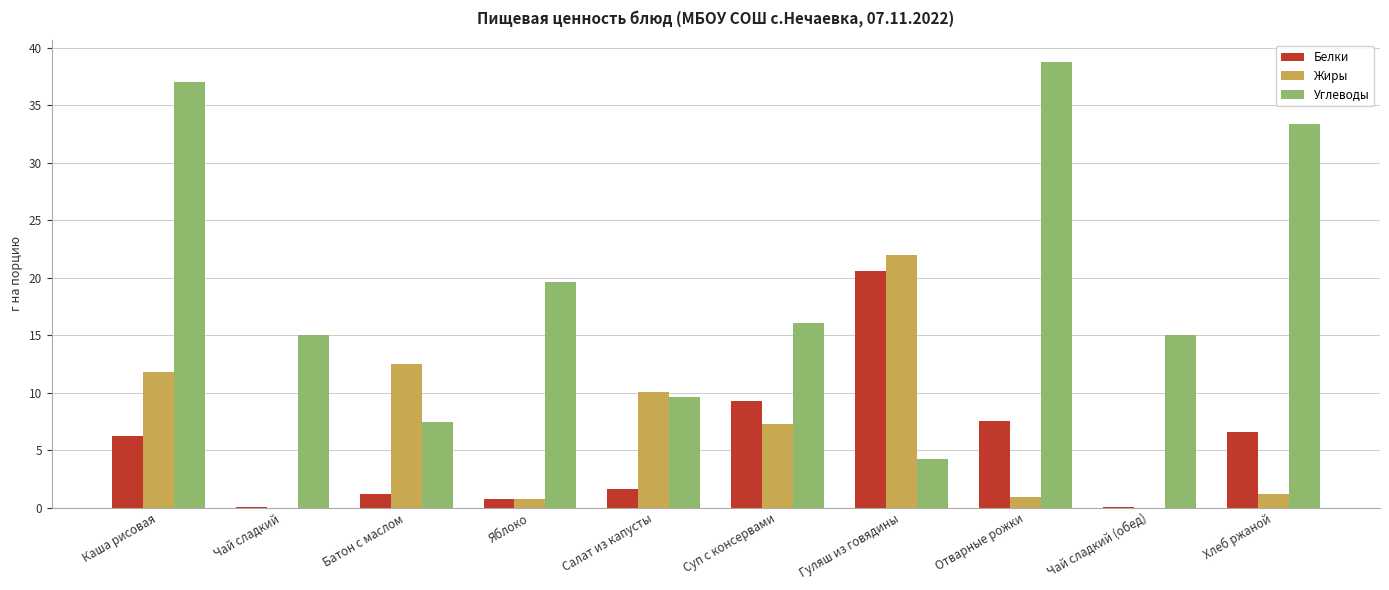

Is the value of Жиры at Гуляш из говядины greater than the value of Белки at Каша рисовая?

Yes